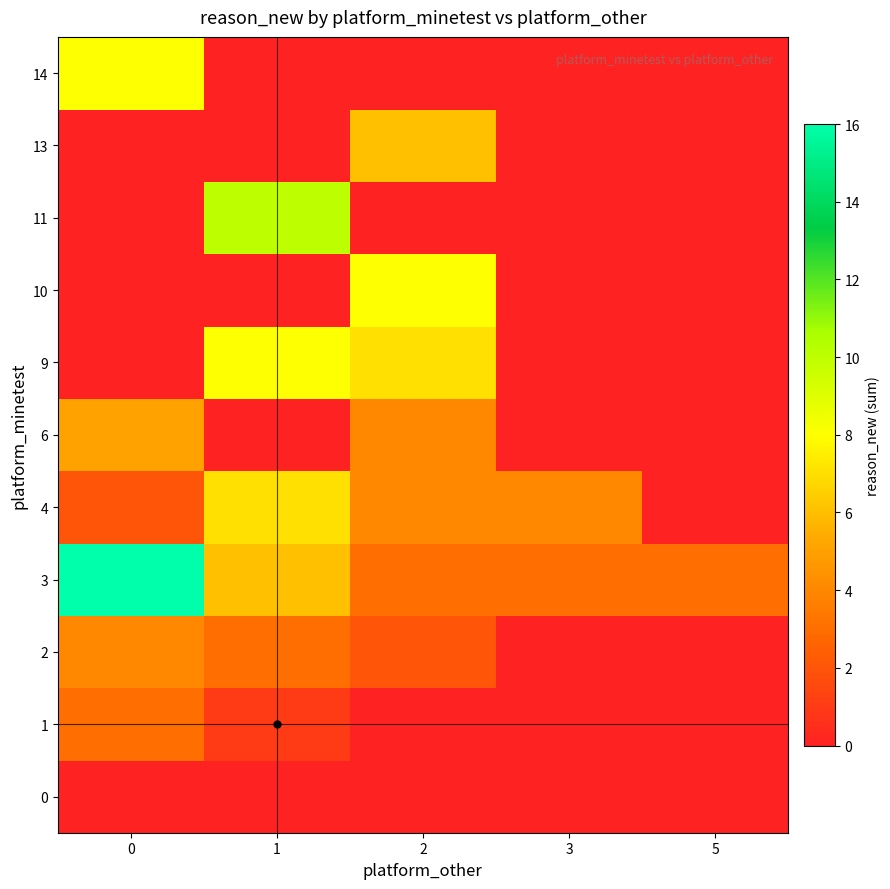

Which series has the largest total across all categories?

3